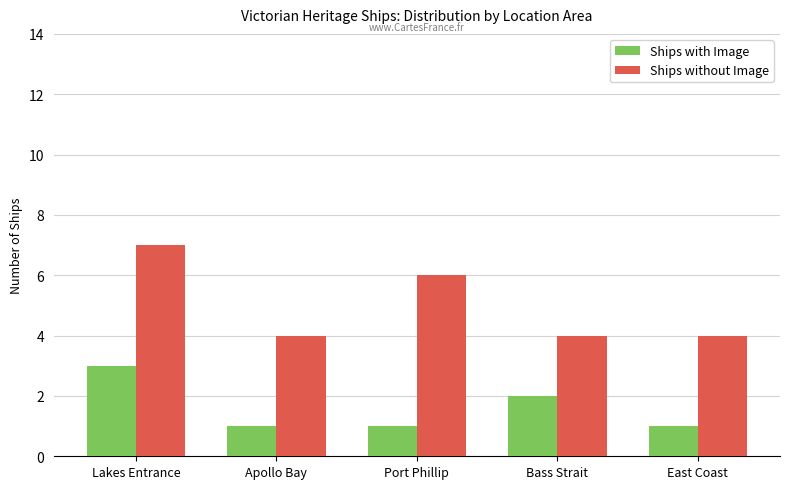

Which series changed the most between Lakes Entrance and Apollo Bay?

Ships without Image